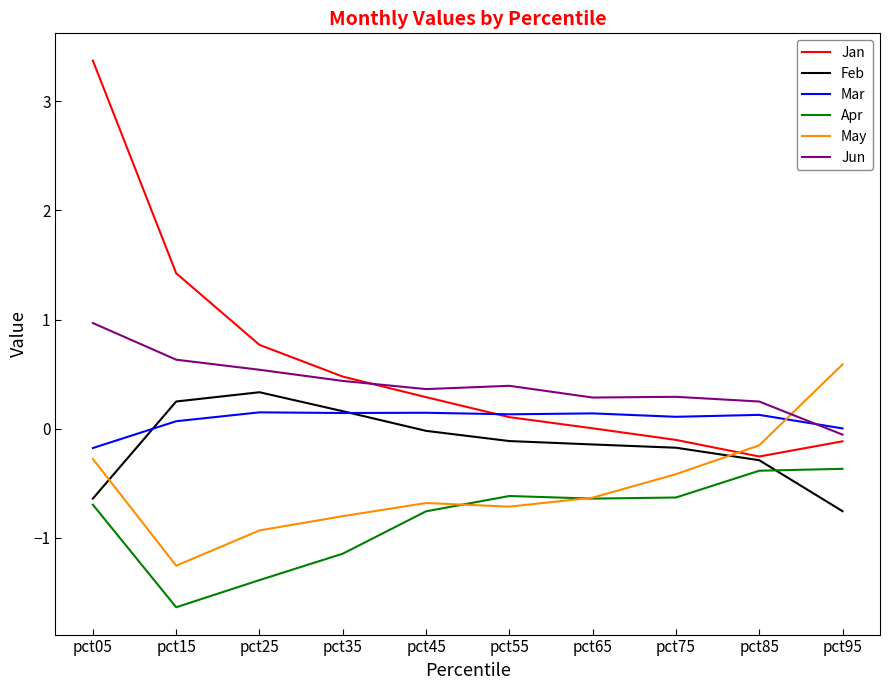

At which category is the sum across all series the highest?

pct05